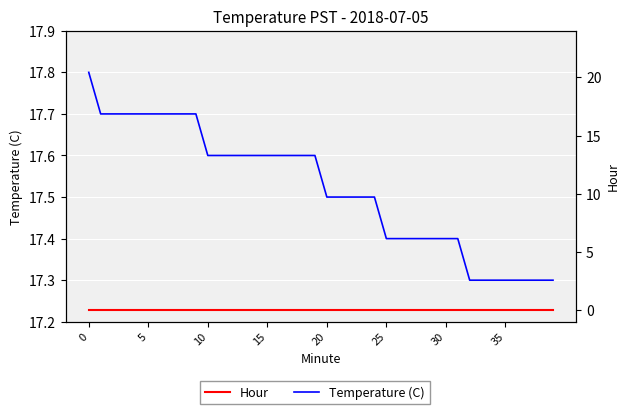

What are all the series names shown in the legend?

Temperature (C), Hour